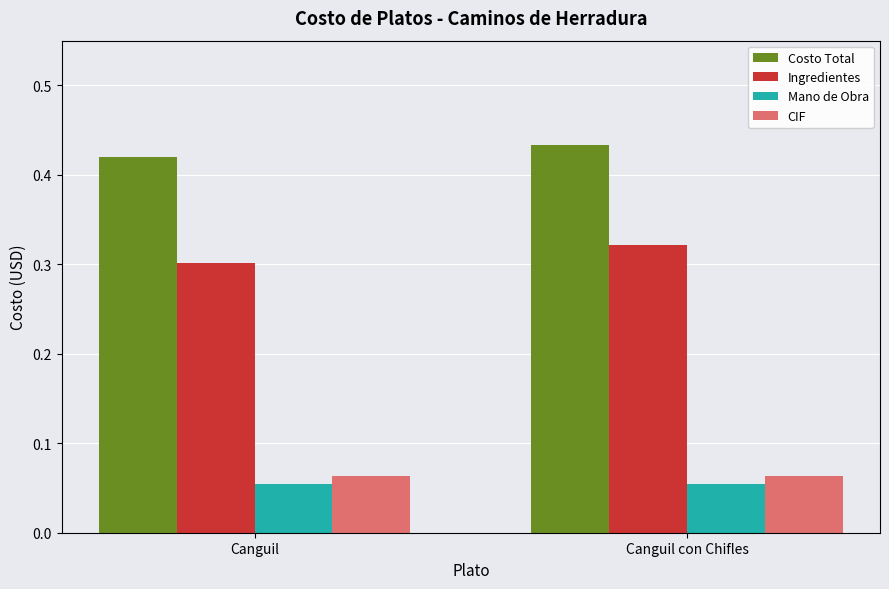

How many bars are there in each group?

4